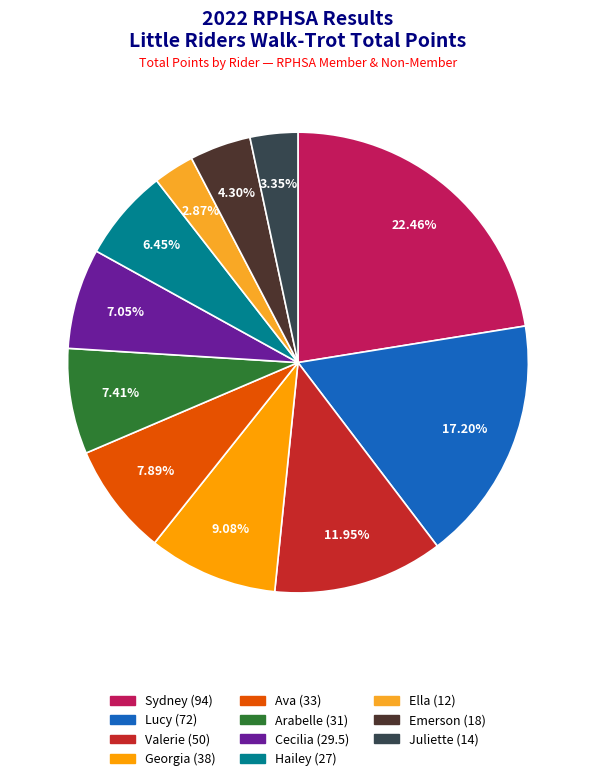

Count the number of slices in the pie.

11